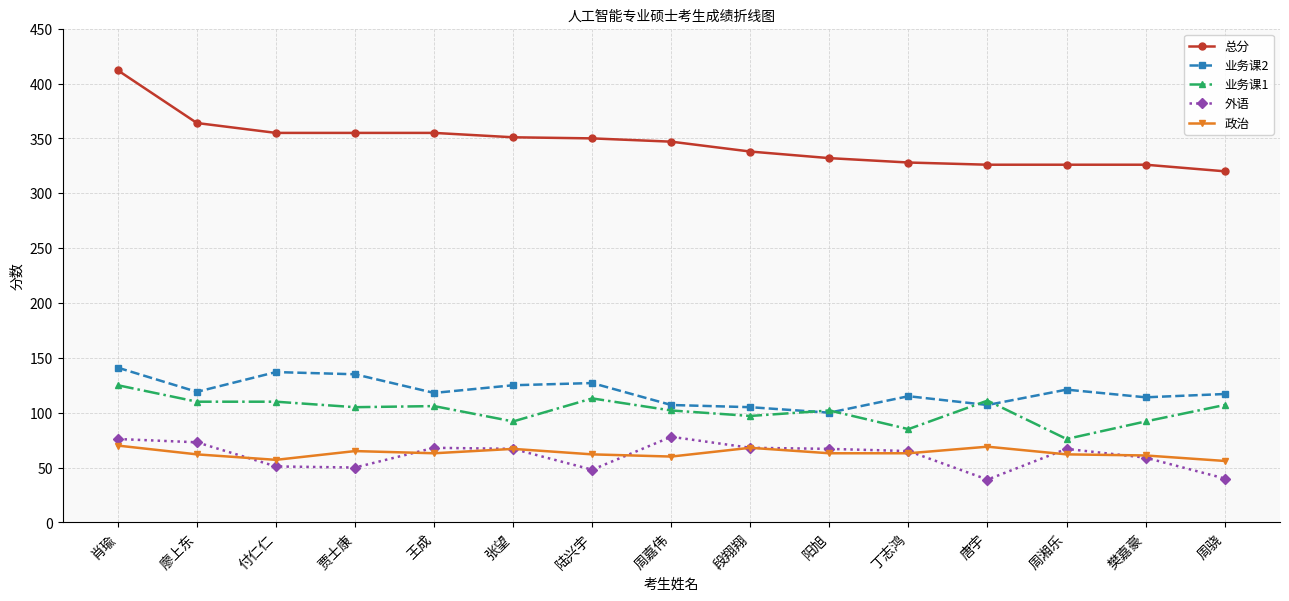

Where does the 业务课1 series first go above 105?

肖瑜